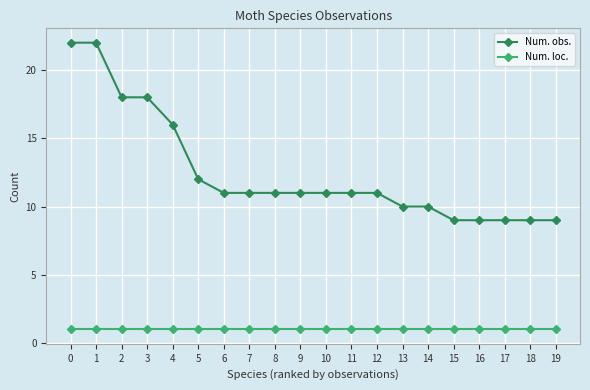

Reading left to right, transcribe all the data shown in this chart.

Num. obs.: 0=22	1=22	2=18	3=18	4=16	5=12	6=11	7=11	8=11	9=11	10=11	11=11	12=11	13=10	14=10	15=9	16=9	17=9	18=9	19=9
Num. loc.: 0=1	1=1	2=1	3=1	4=1	5=1	6=1	7=1	8=1	9=1	10=1	11=1	12=1	13=1	14=1	15=1	16=1	17=1	18=1	19=1